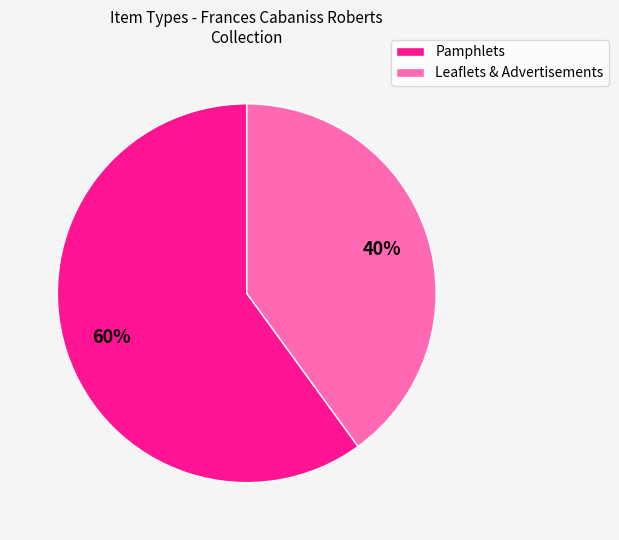

To the nearest percent, what portion does Pamphlets represent?

60%